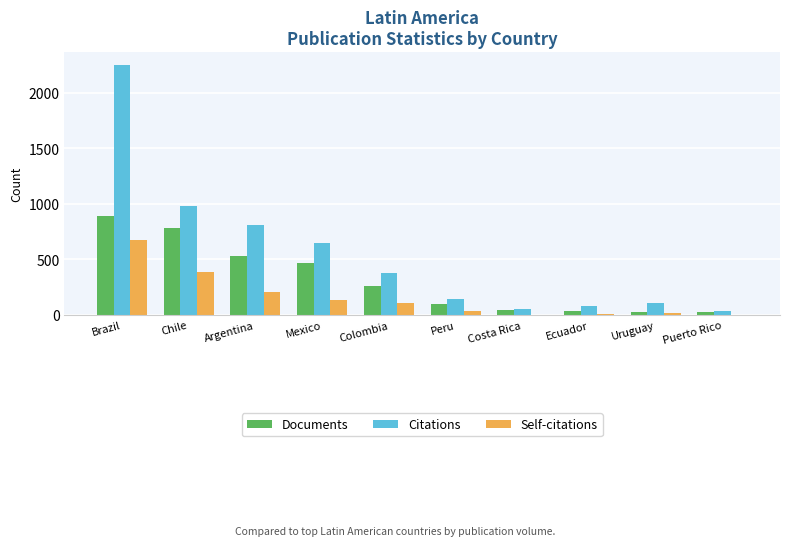

At which label does Documents first exceed 263?

Brazil